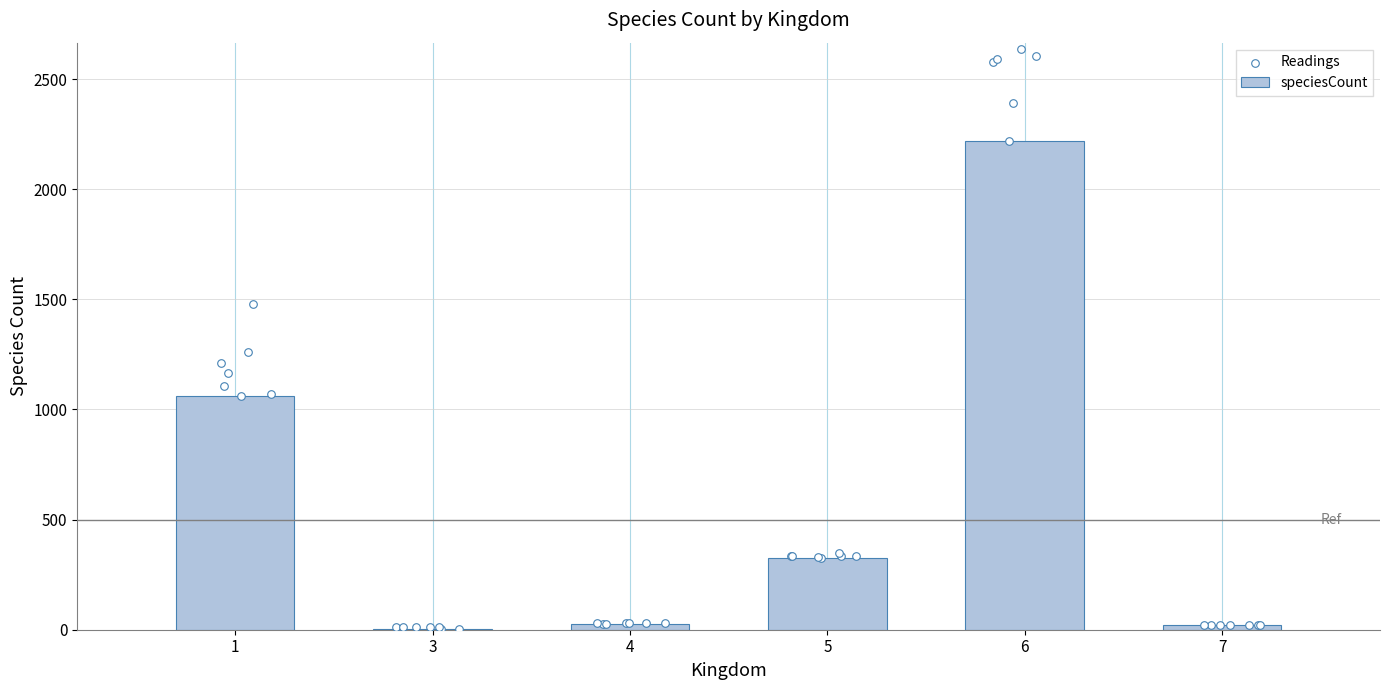

What is the change in value from 3 to 5?

+323